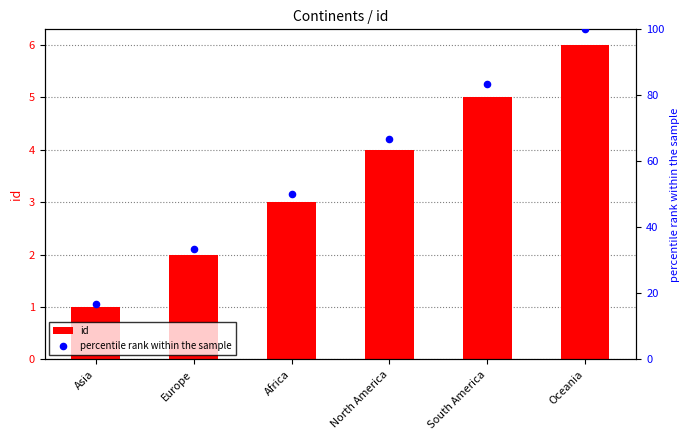

What is the total value across all series at Asia?

17.7